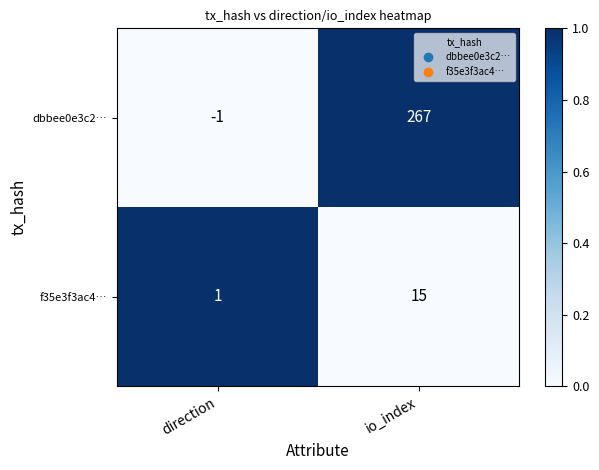

What is the total value across all series at io_index?

282